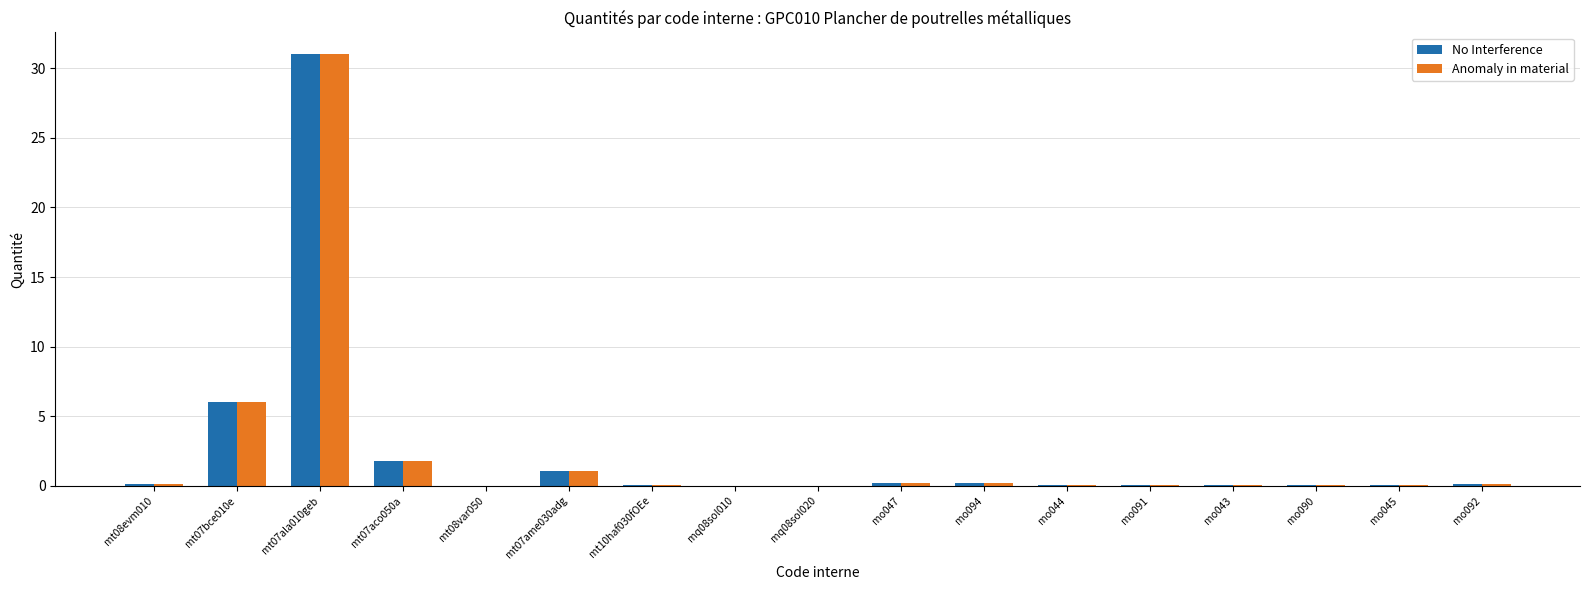

Is the value of Anomaly in material at mt07ala010geb greater than the value of No Interference at mo091?

Yes